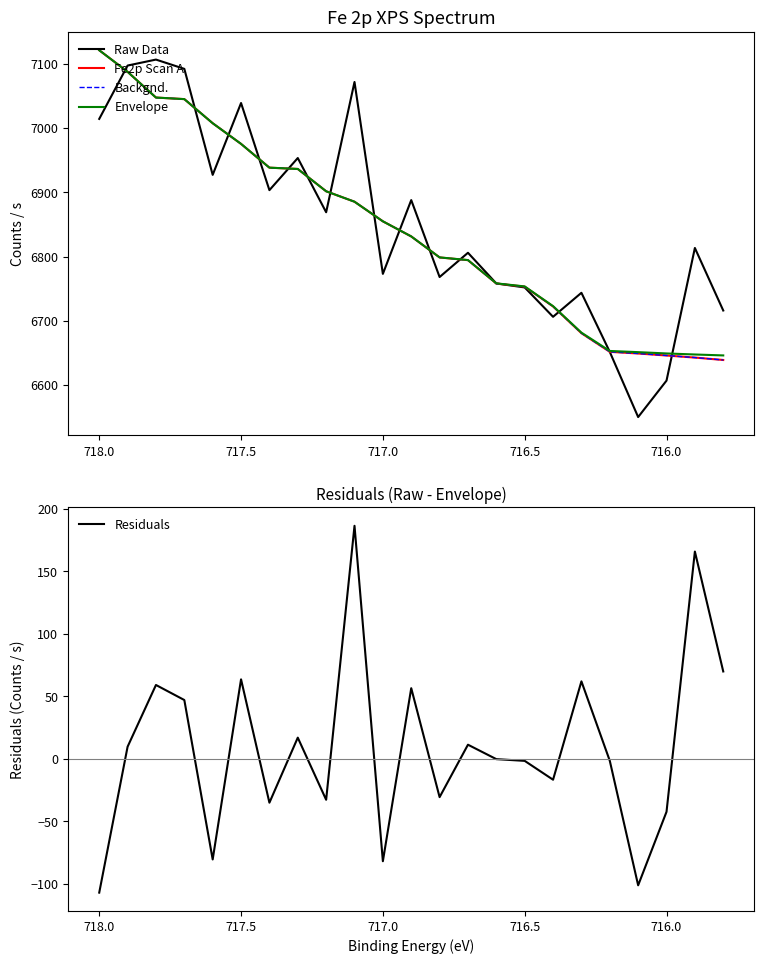

True or false: Residuals and Envelope intersect in this chart.

False